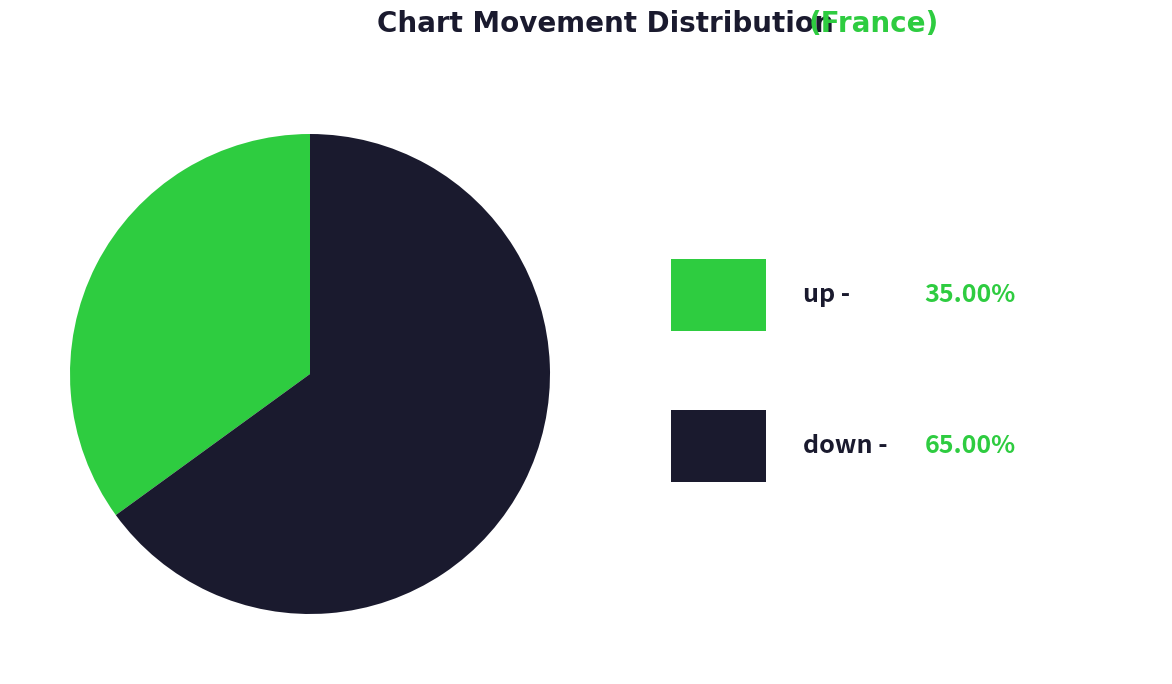

Is there a majority slice in this chart?

Yes